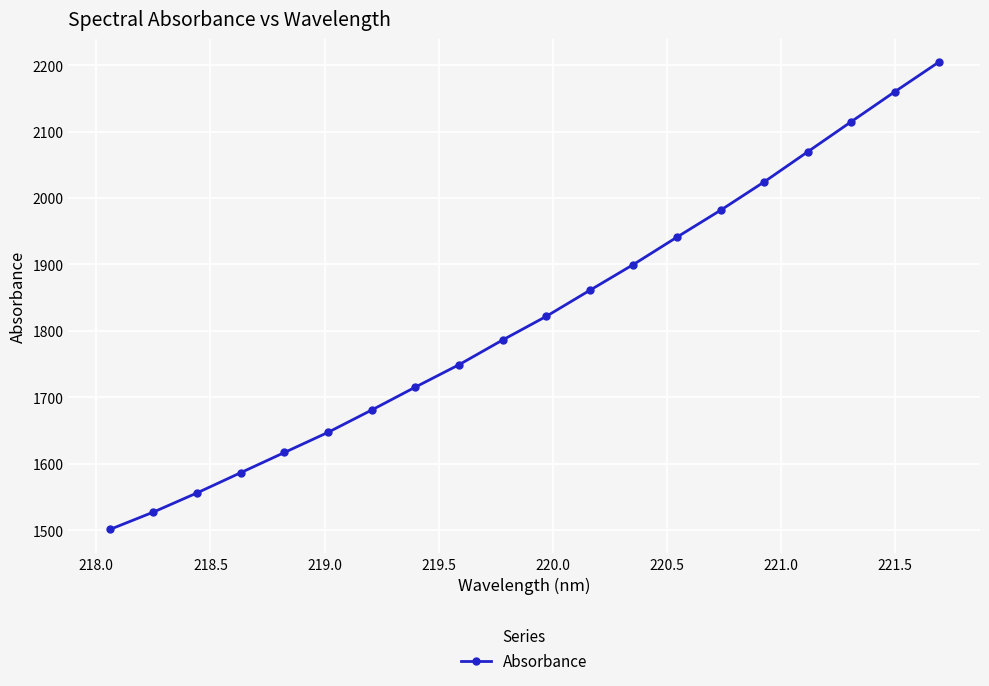

What is the value of the 13th point from the left?

1900.0